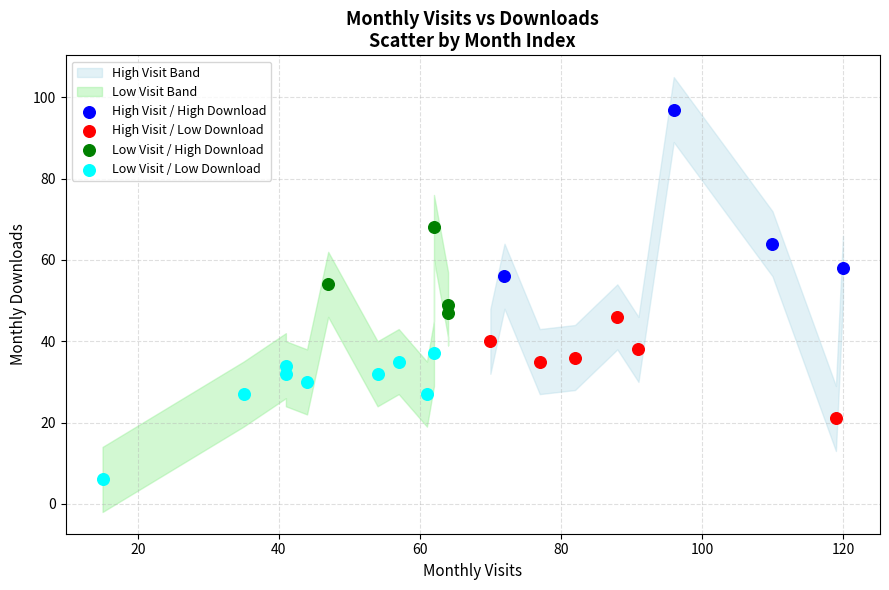

Which series reaches the maximum Y coordinate?

High Visit / High Download